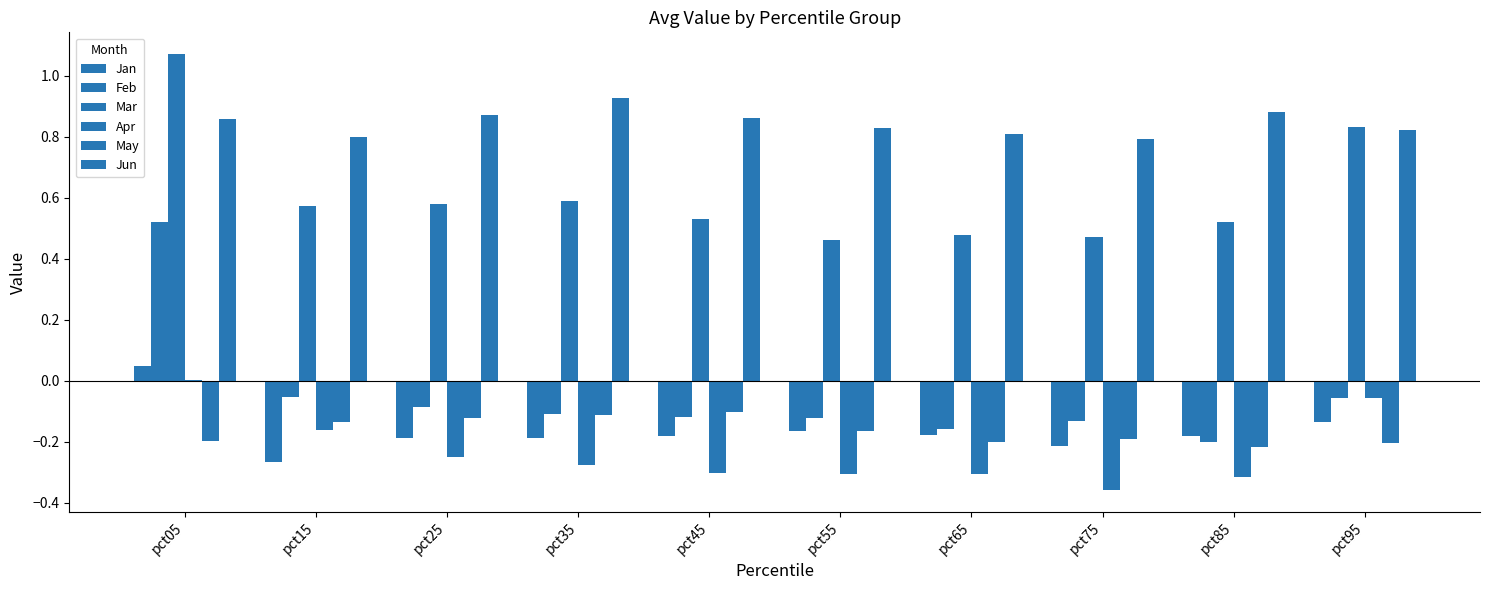

What is the value of the Jun bar at the 10th from the left?

0.8